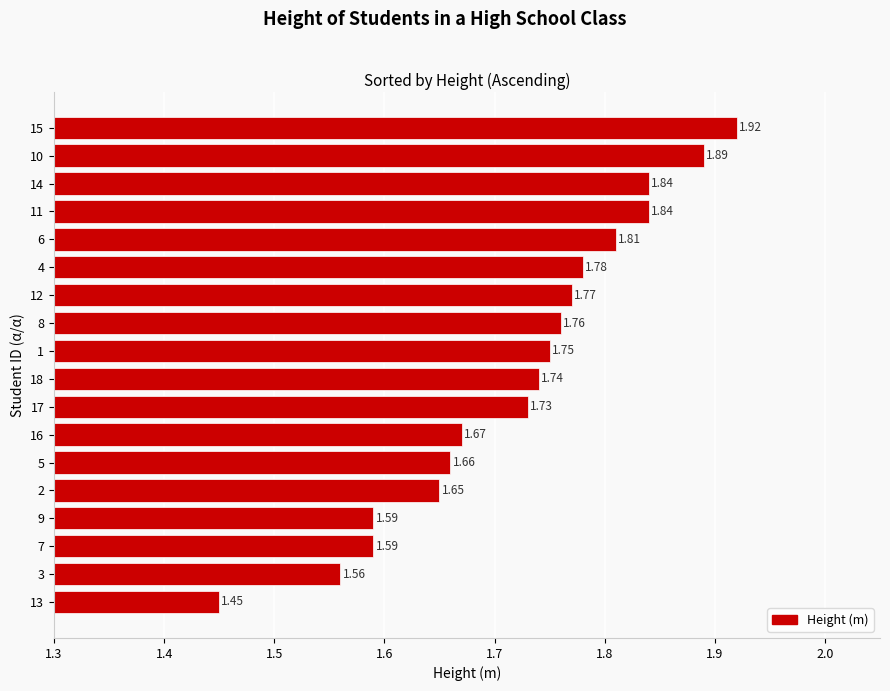

What is the ratio of the value at 13 to the value at 11?

0.8